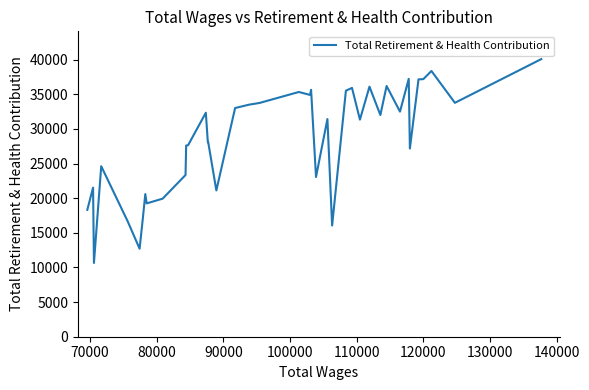

What is the smallest value displayed?

10651